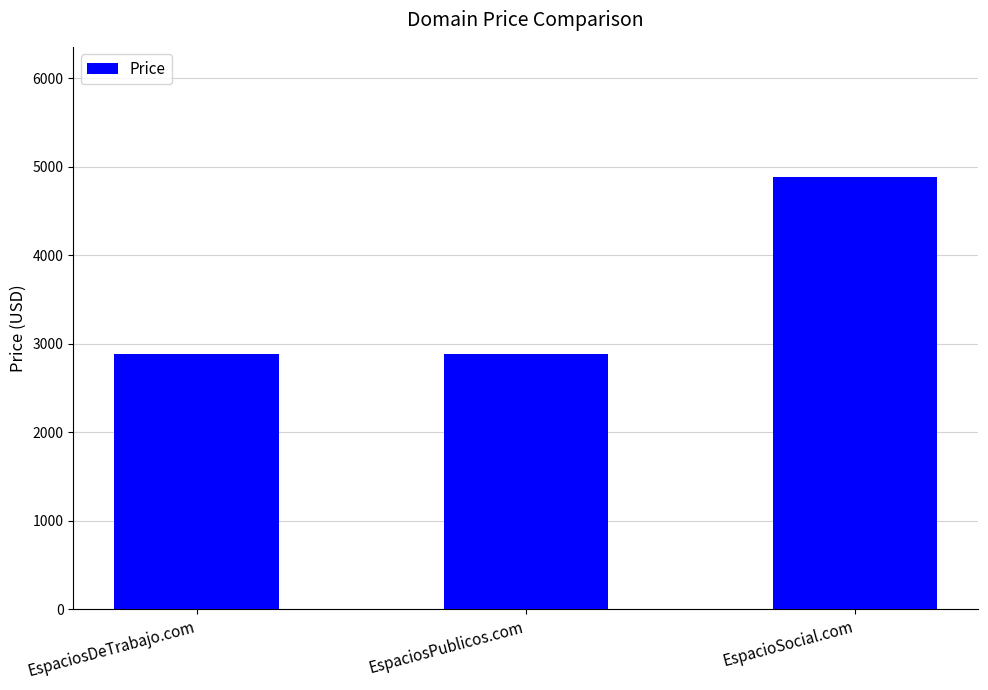

Approximately how many times larger is the value at EspaciosDeTrabajo.com compared to EspaciosPublicos.com?

1.0